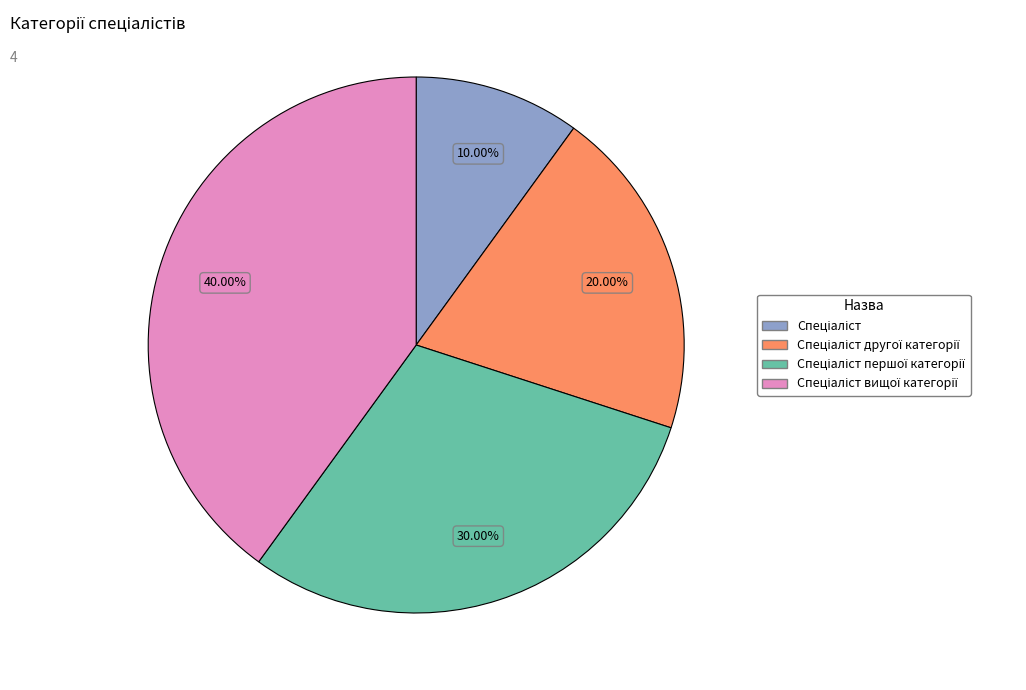

Does any single category account for the majority?

No